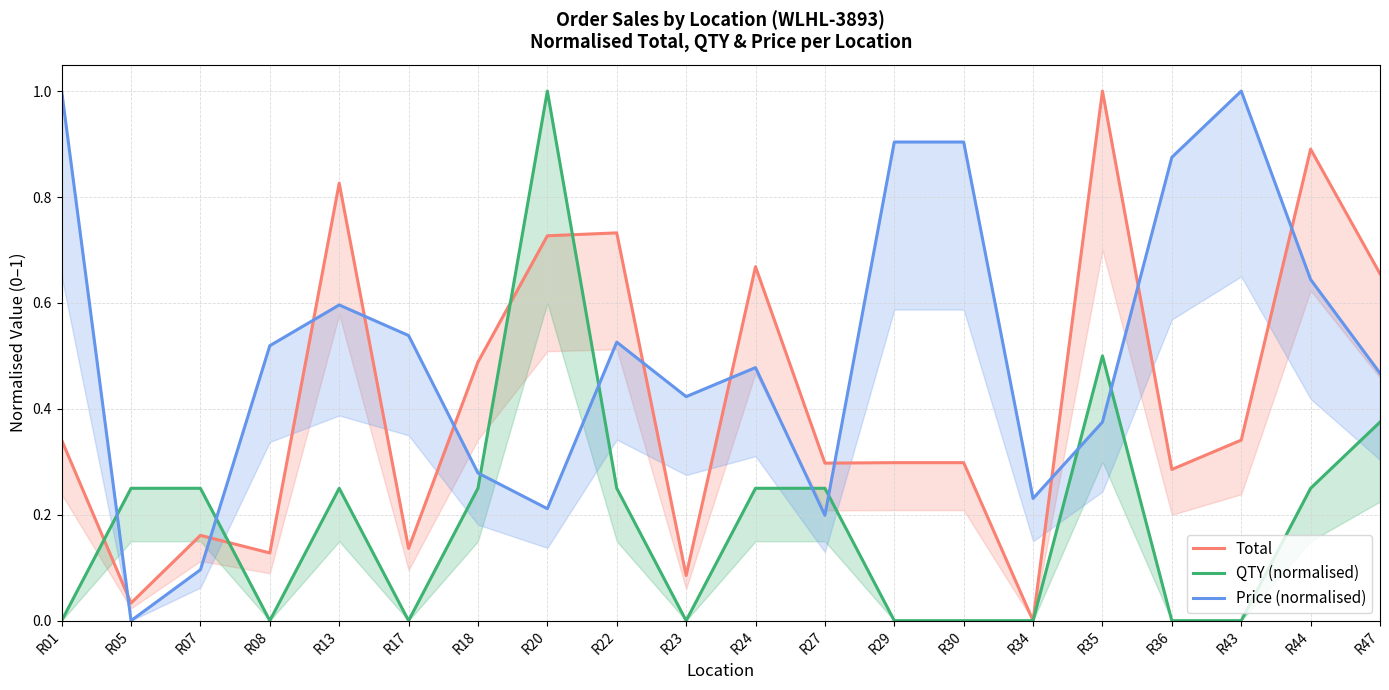

True or false: QTY (normalised) has a value of 0.6 at R23.

False